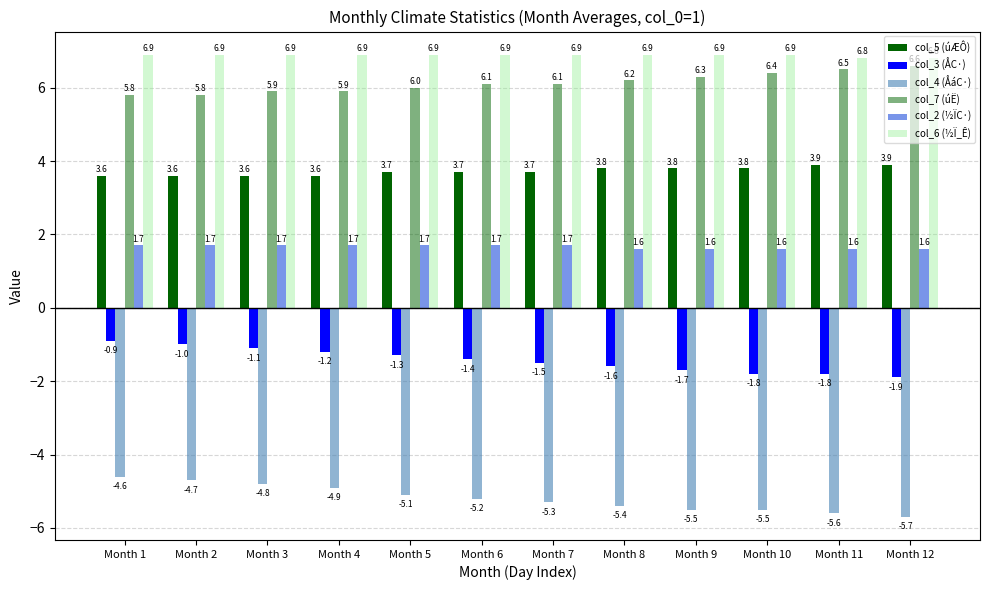

How many series are shown in this chart?

6